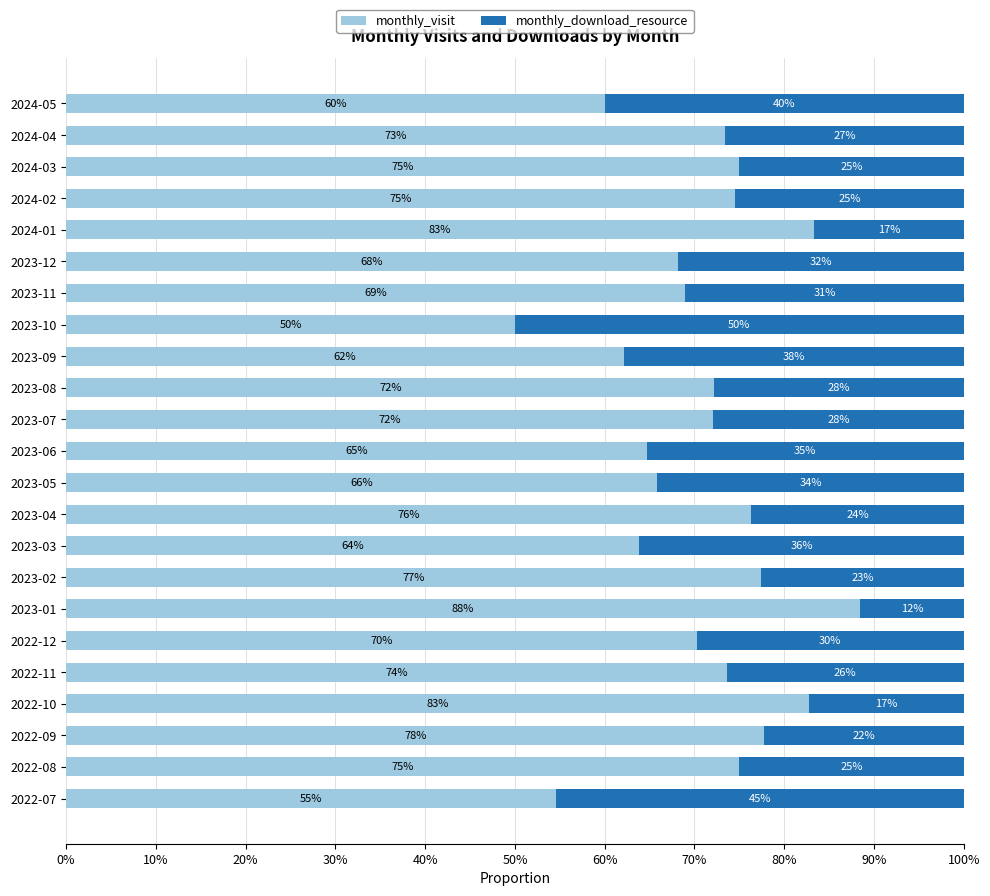

What is the minimum value for monthly_visit?

50.0